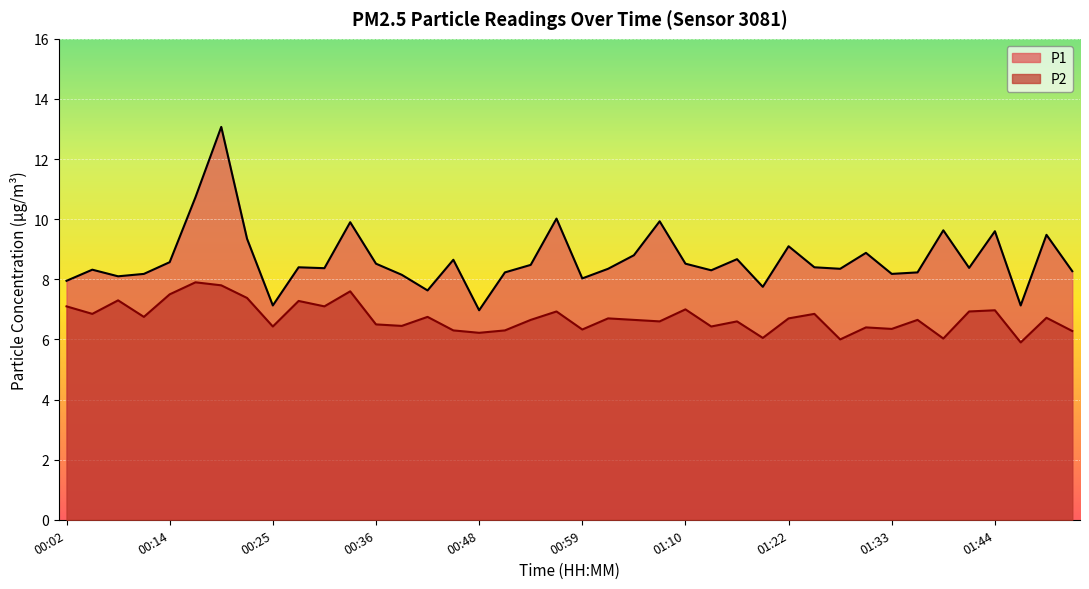

True or false: P1 has more than 0 points higher than both neighbors.

True